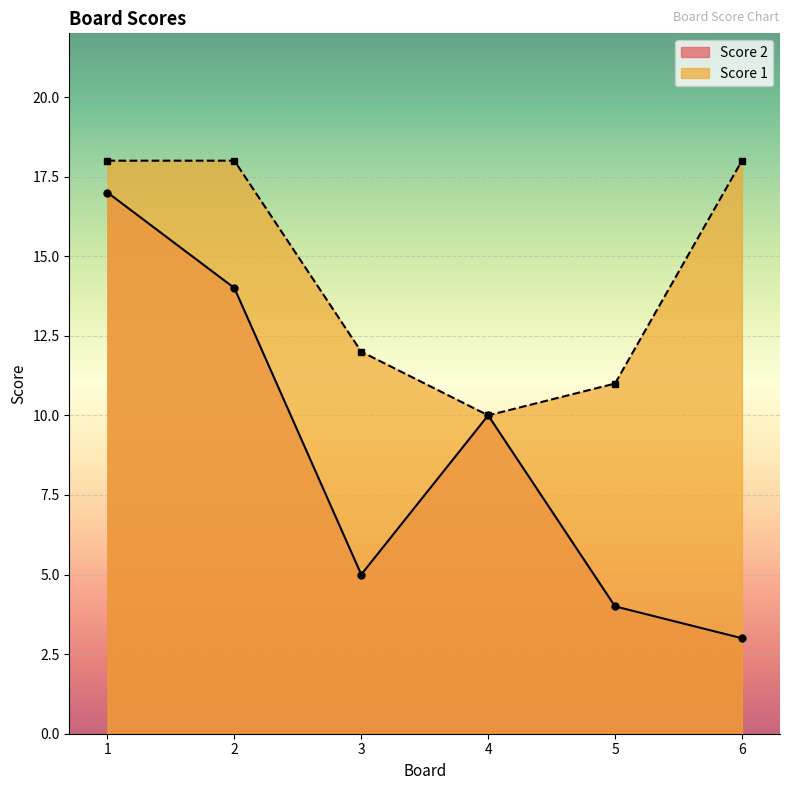

True or false: Score 1 and Score 2 intersect in this chart.

False